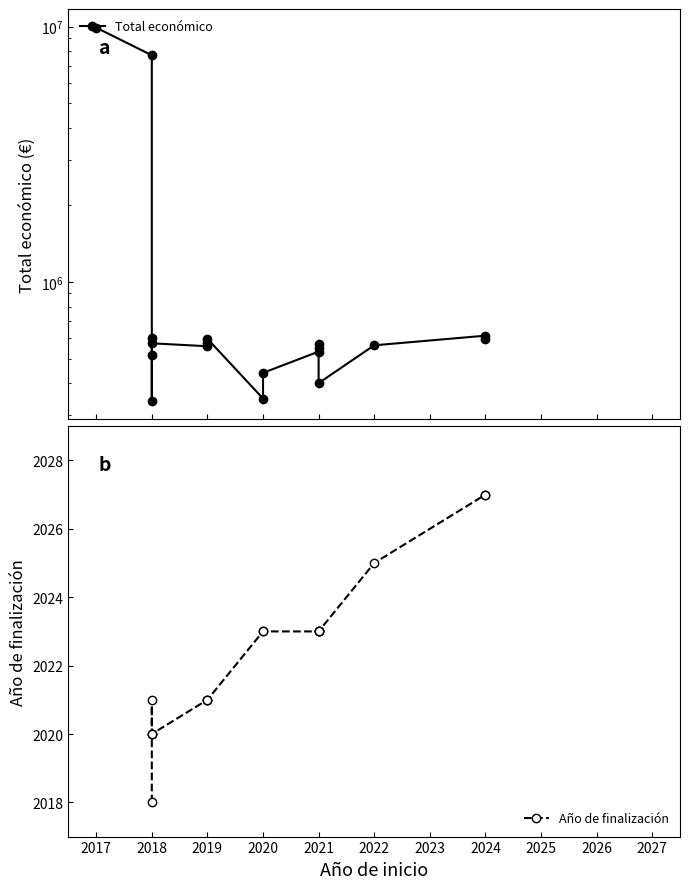

Reading left to right, what are all the values shown in this chart?

2017=9900193	2018=7717171	2018=517432	2018=342118	2018=599806	2018=574000	2019=559047	2019=575833	2019=597896	2020=348843	2020=439594	2021=532579	2021=552147	2021=567924	2021=400832	2022=563721	2024=614907	2024=598609